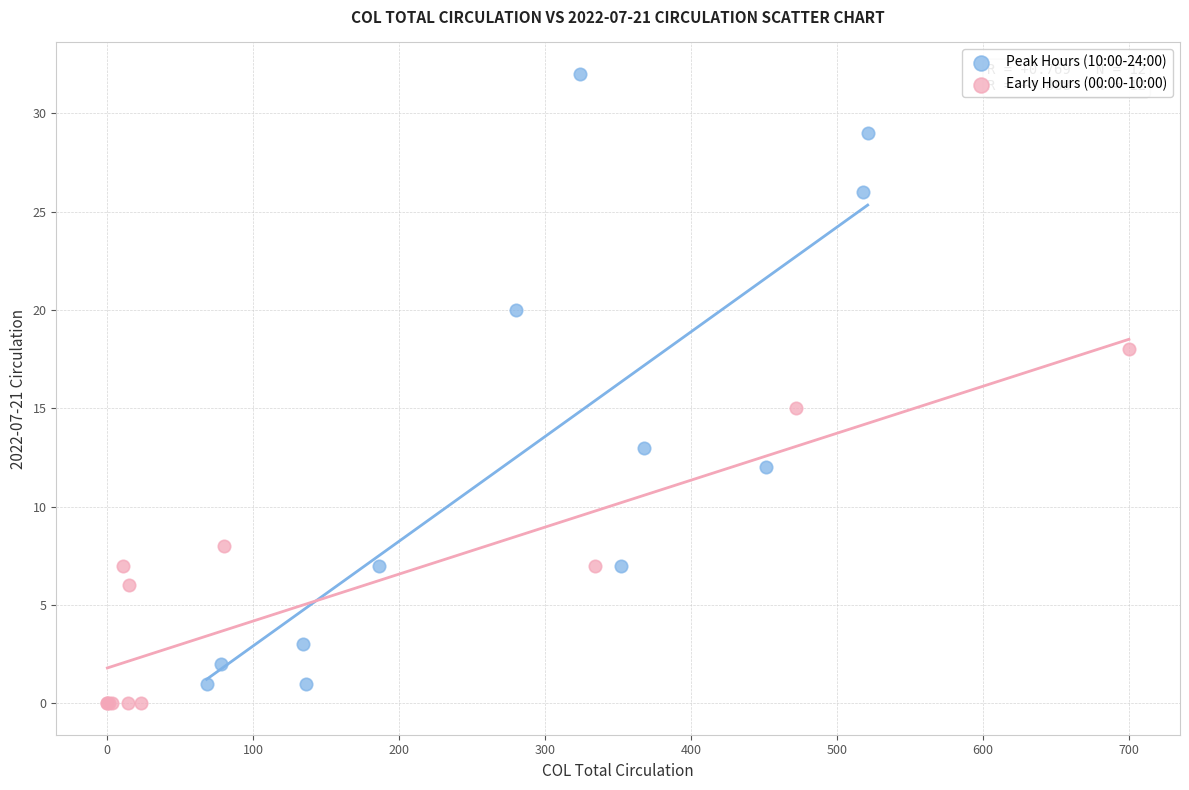

Which series contains the lowest Y value?

Early Hours (00:00-10:00)